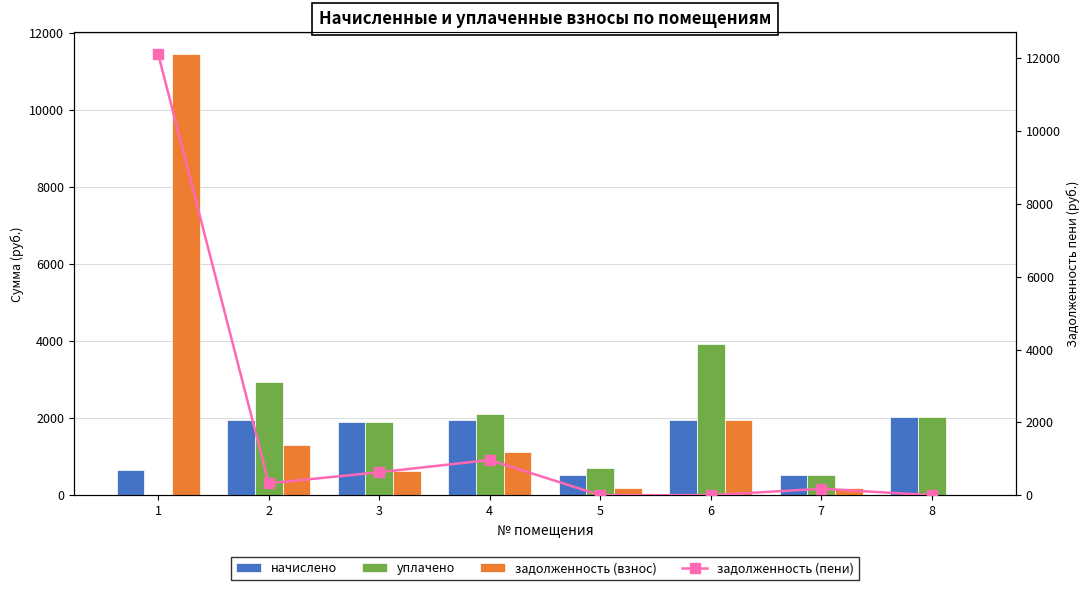

At how many categories does at least one series exceed 5313?

1